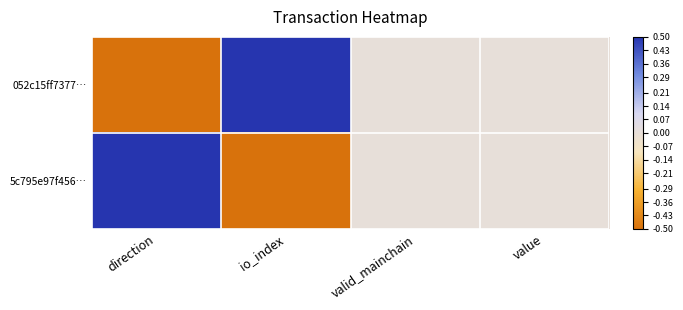

Which series changed the most between direction and valid_mainchain?

052c15ff7377…